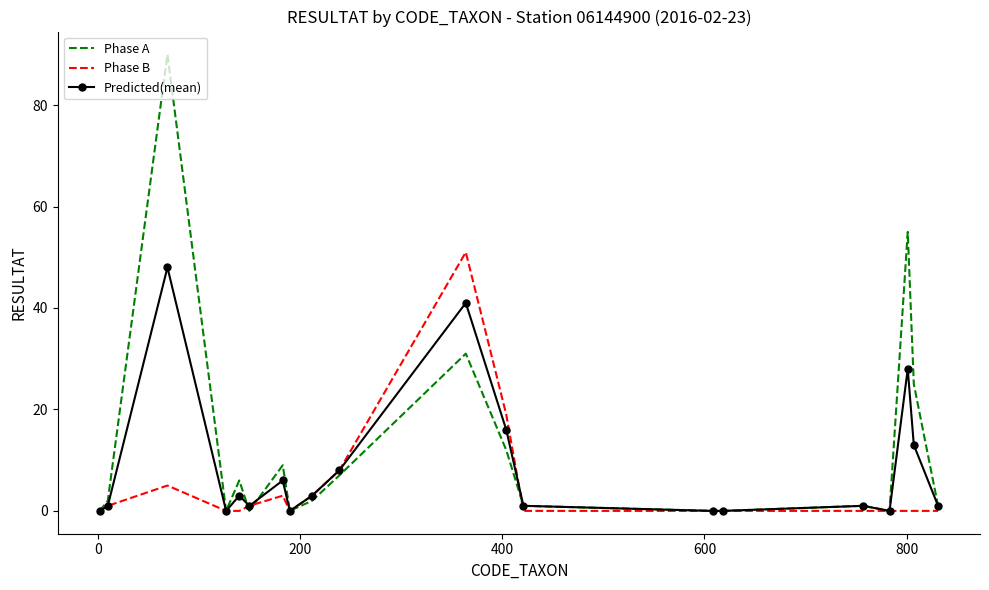

What is the maximum value shown in the chart?

90